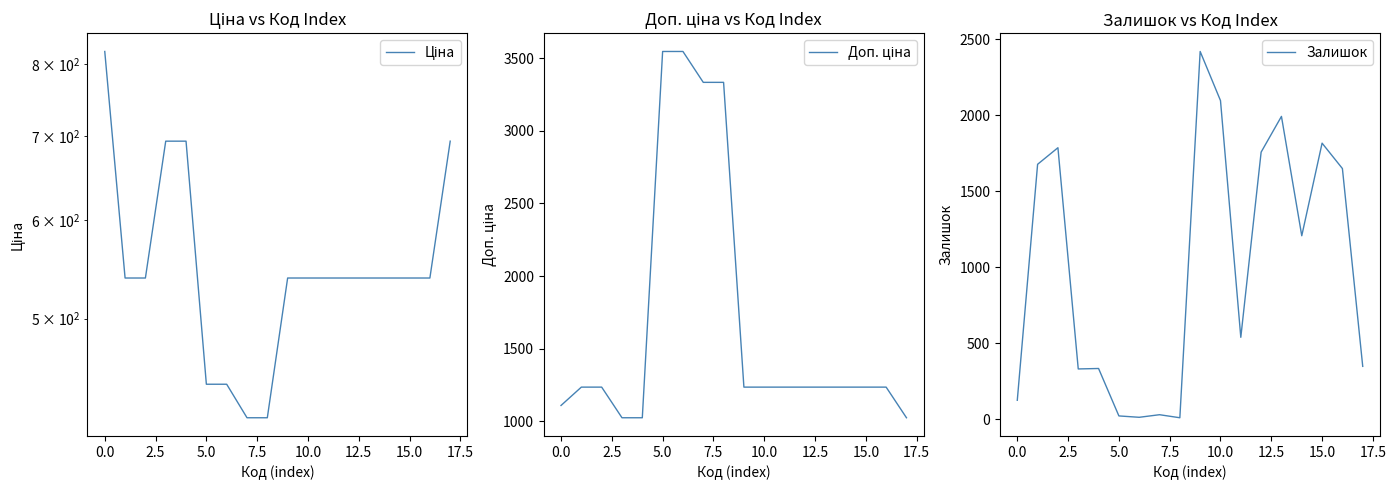

What is the label of the 14th point from the left?

13